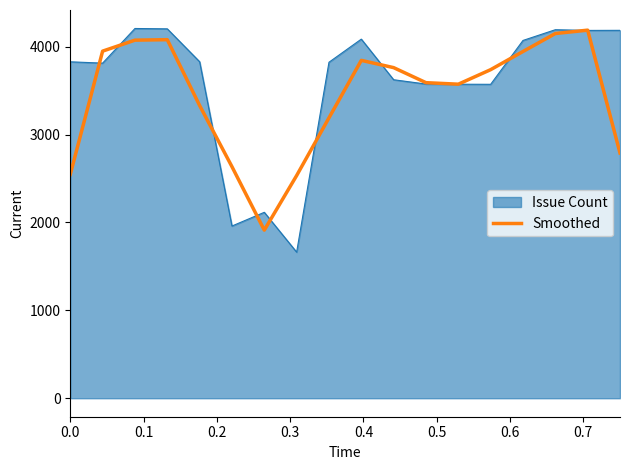

Which series has the largest range (max minus min)?

Issue Count